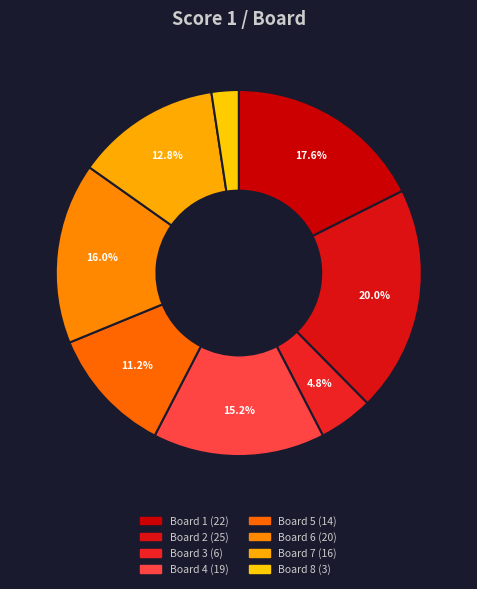

Approximately how many times larger is the value at Board 6 compared to Board 4?

1.1